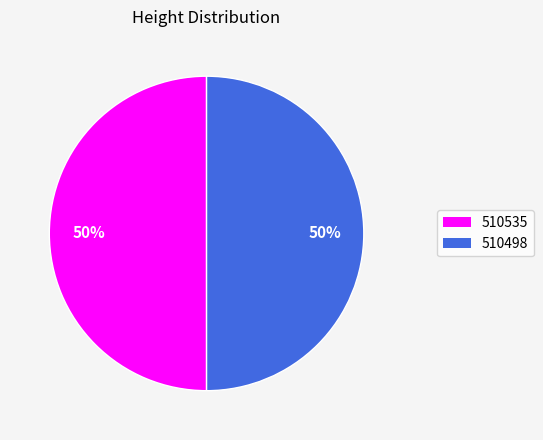

True or false: 510498 accounts for 50% of the total.

True